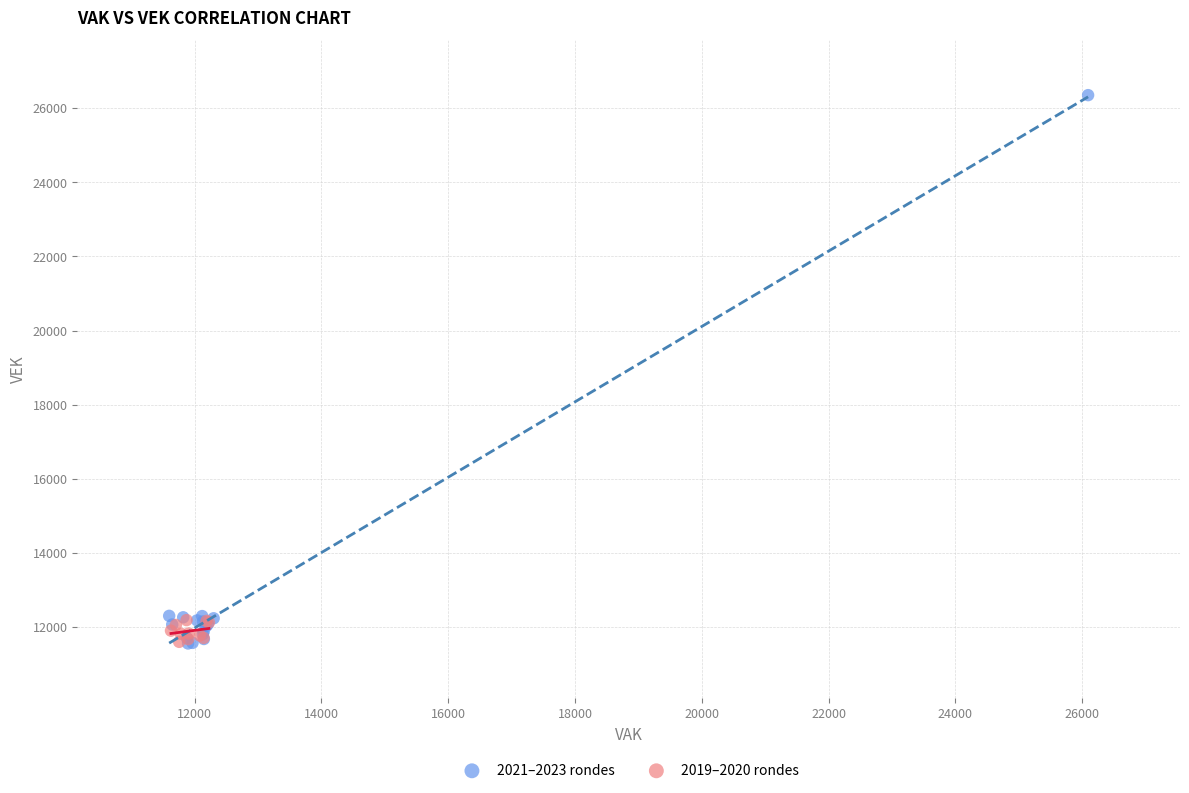

What are all the series names shown in the legend?

2021–2023 rondes, 2019–2020 rondes